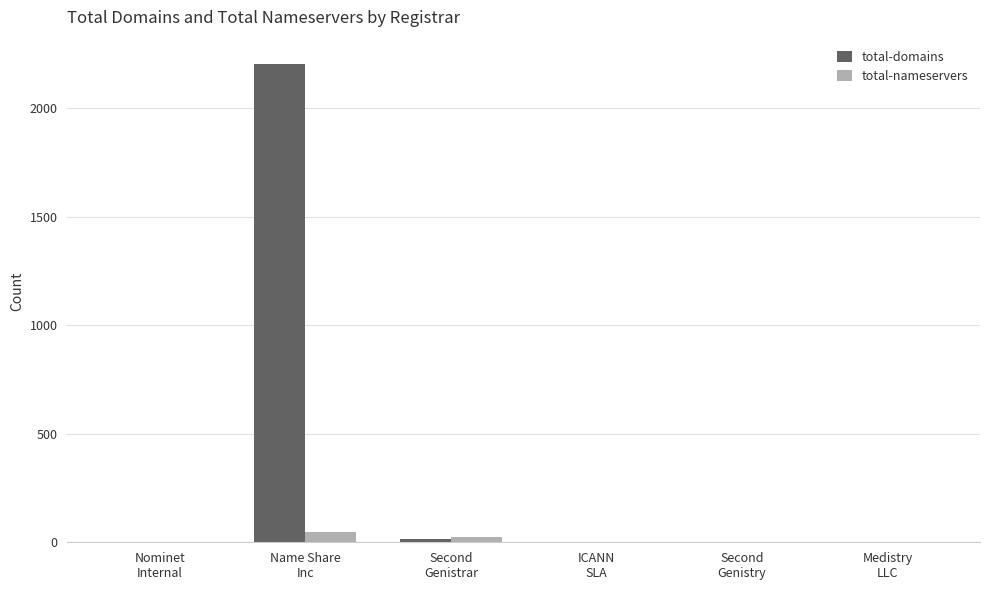

Which series has the largest total across all categories?

total-domains